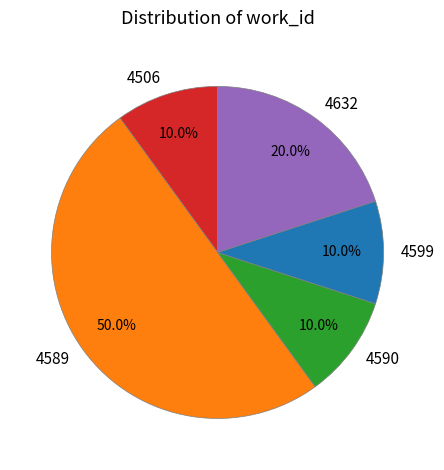

Count the number of slices in the pie.

5